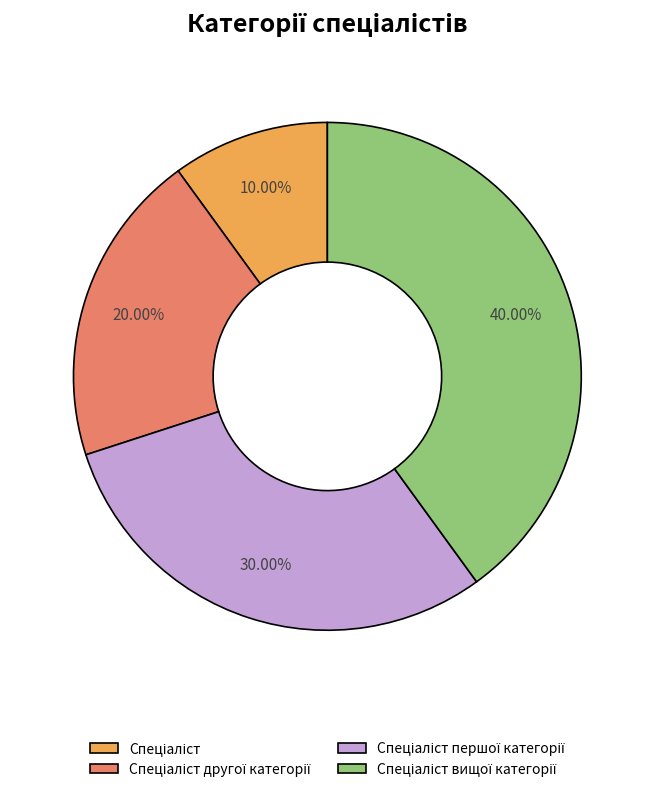

How many slices are in this pie chart?

4